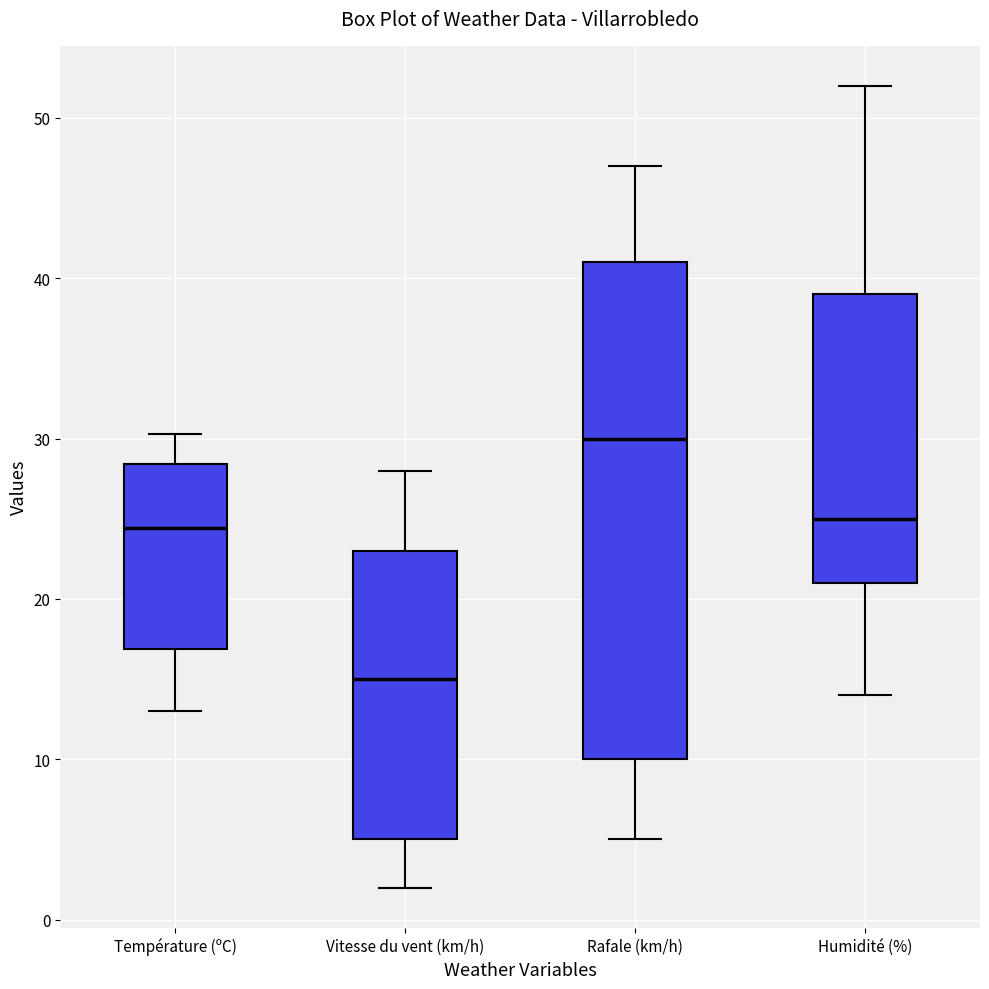

Reading left to right, transcribe this box plot: for each box, give where its median line is, the range the box spans, and where its two whiskers end, as read against the y-axis. The values are not printed on the chart, so give them approximately, as read against the axis.

Température (ºC): median 24, box 17 to 28, whiskers 13 to 30
Vitesse du vent (km/h): median 15, box 5 to 23, whiskers 2 to 28
Rafale (km/h): median 30, box 10 to 41, whiskers 5 to 47
Humidité (%): median 25, box 21 to 39, whiskers 14 to 52